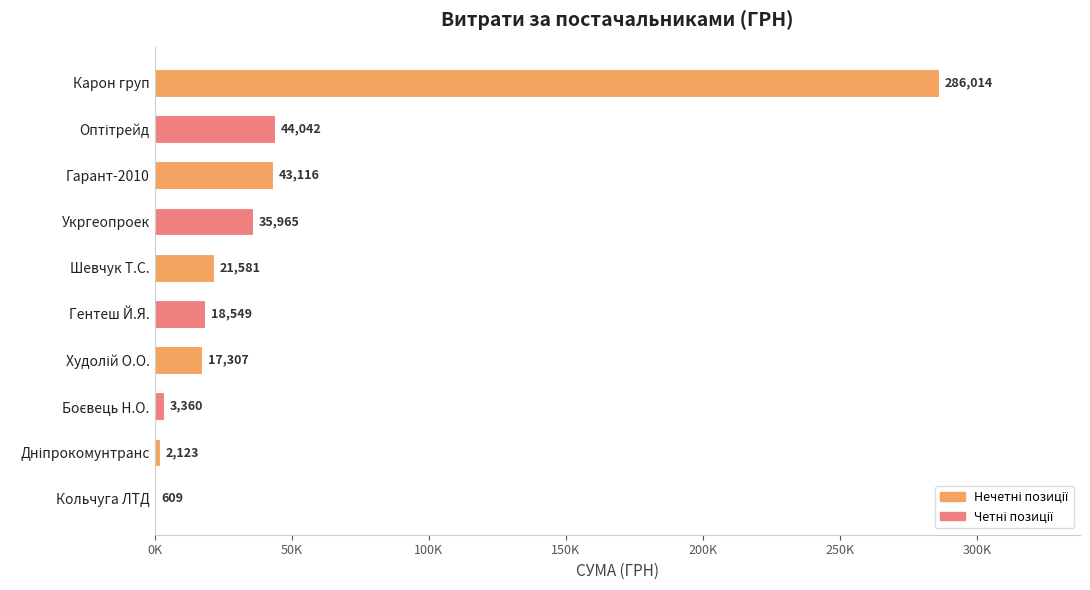

What is the difference between the maximum and minimum values?

285404.9